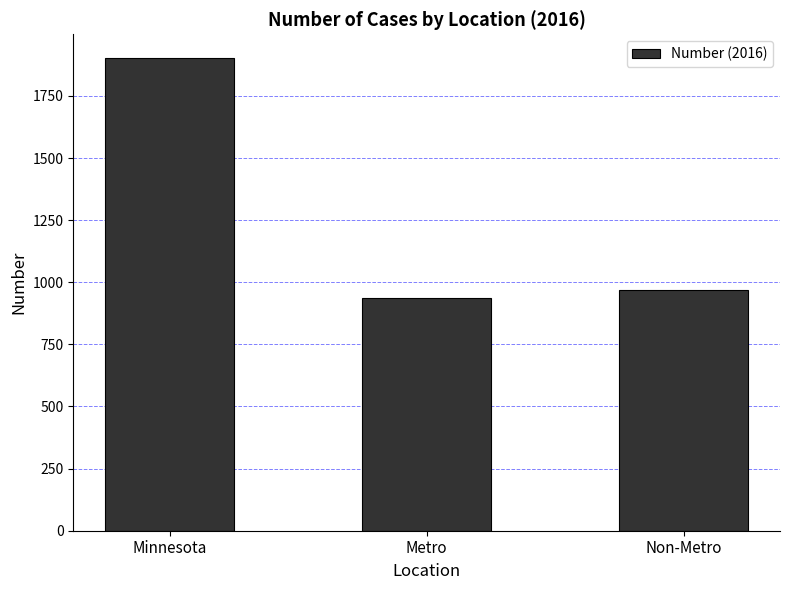

Reading right to left, extract all data points from this chart.

967	936	1903